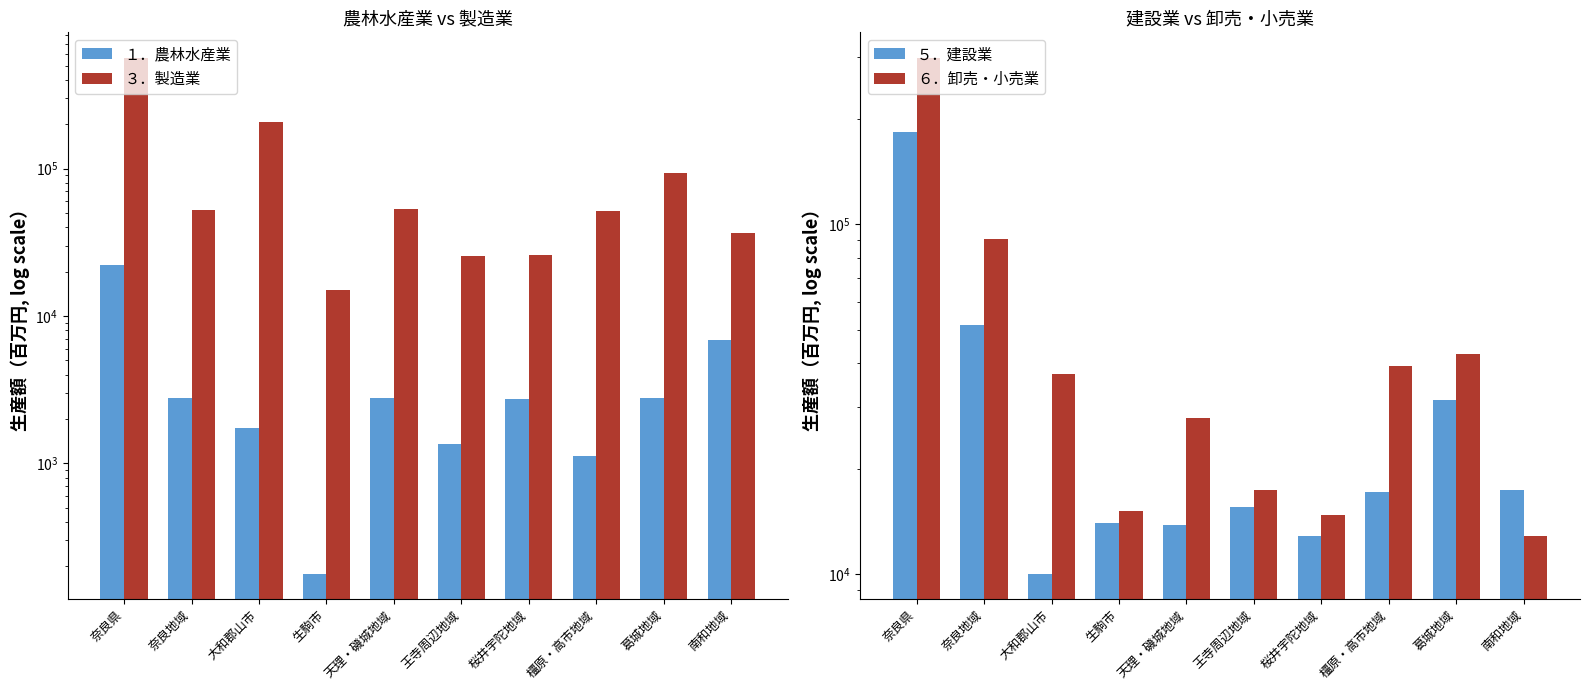

What is the average value of the １．農林水産業 series?

4465